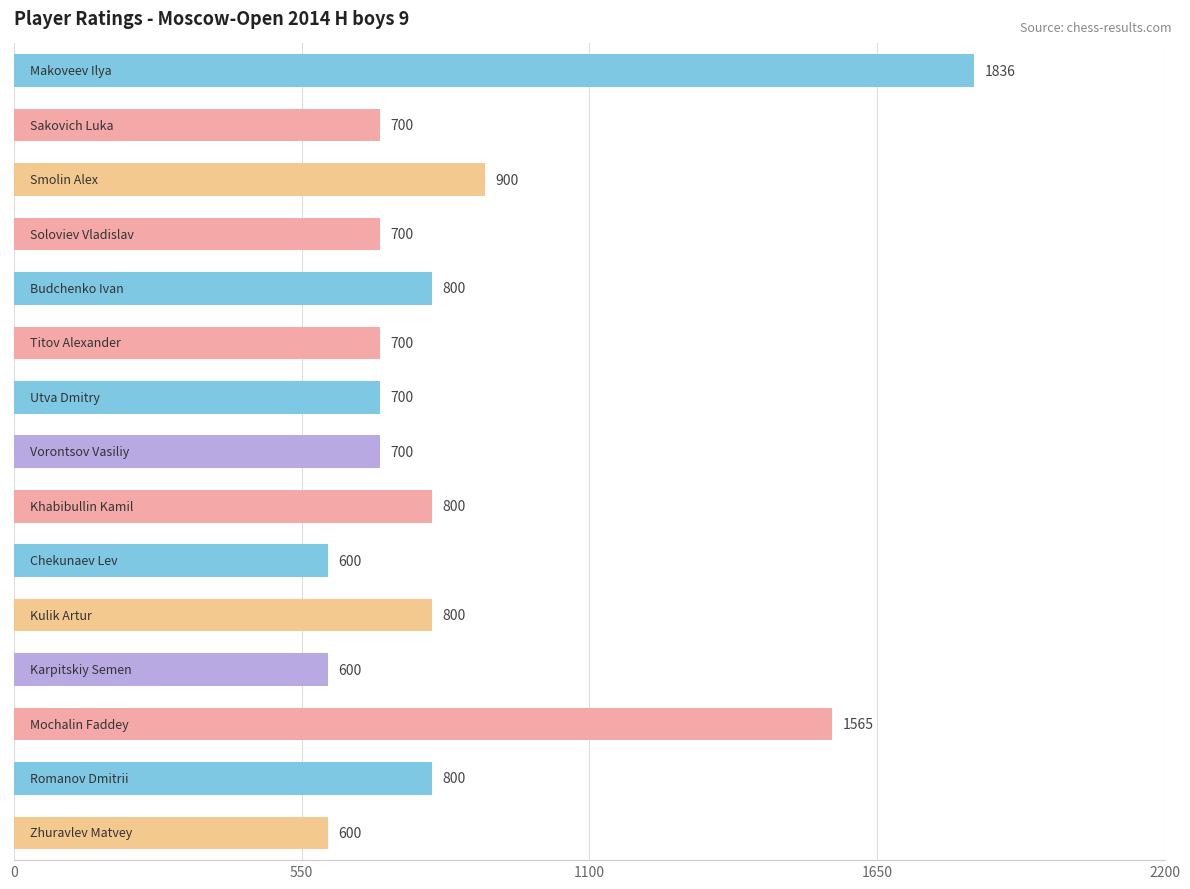

Reading top to bottom, what are all the values shown in this chart?

1836	700	900	700	800	700	700	700	800	600	800	600	1565	800	600